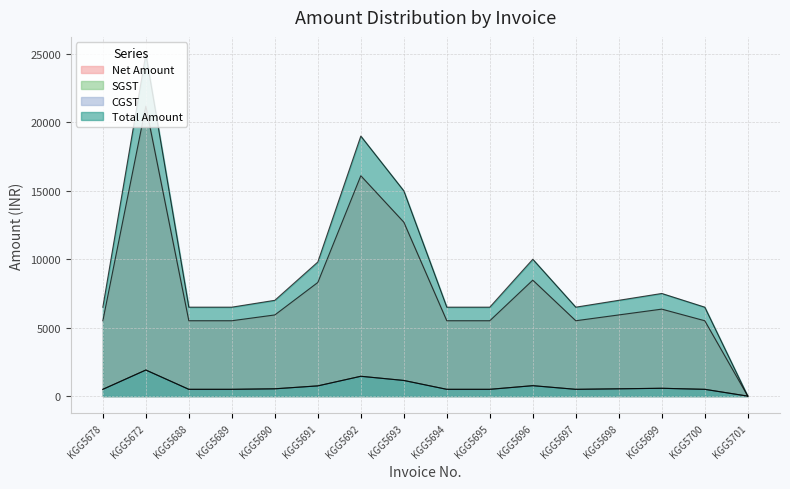

Reading left to right, extract all data points from this chart.

Net Amount: 5507.6	21185.6	5507.6	5507.6	5932.2	8304.2	16101.7	12711.9	5507.6	5507.6	8474.6	5507.6	5932.2	6355.9	5507.6	0.0
SGST: 495.7	1906.7	495.7	495.7	533.9	747.4	1449.2	1144.1	495.7	495.7	762.7	495.7	533.9	572.0	495.7	0.0
CGST: 495.7	1906.7	495.7	495.7	533.9	747.4	1449.2	1144.1	495.7	495.7	762.7	495.7	533.9	572.0	495.7	0.0
Total Amount: 6499.0	24999.0	6499.0	6499.0	7000.0	9799.0	19000.0	15000.0	6499.0	6499.0	10000.0	6499.0	7000.0	7500.0	6499.0	0.0